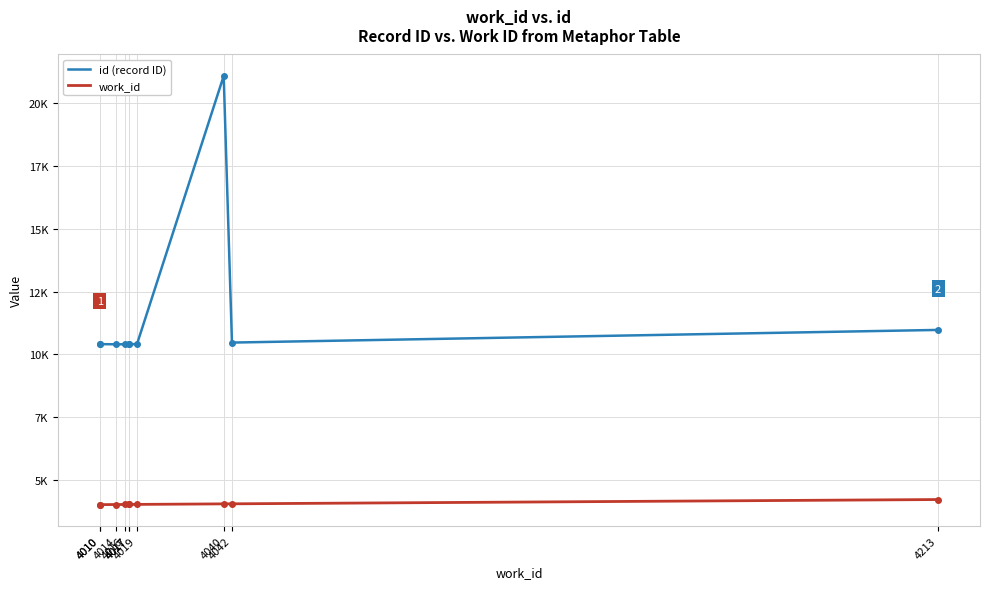

The id (record ID) series shows 10404 at 4017. True or false?

True